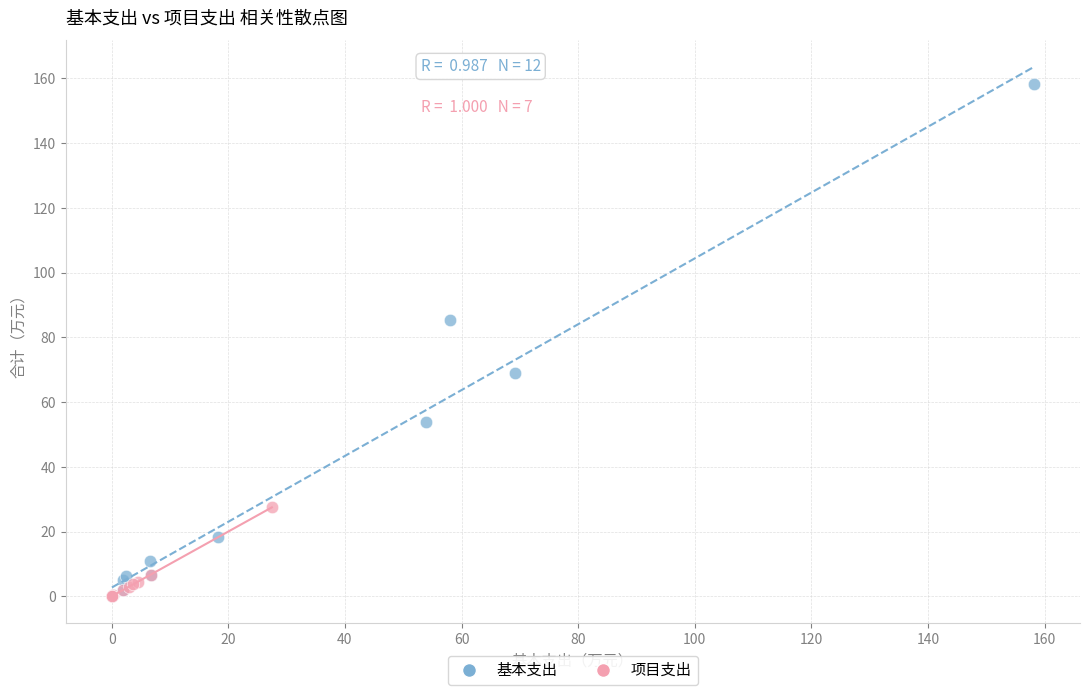

Which series has the largest Y range (max minus min)?

基本支出